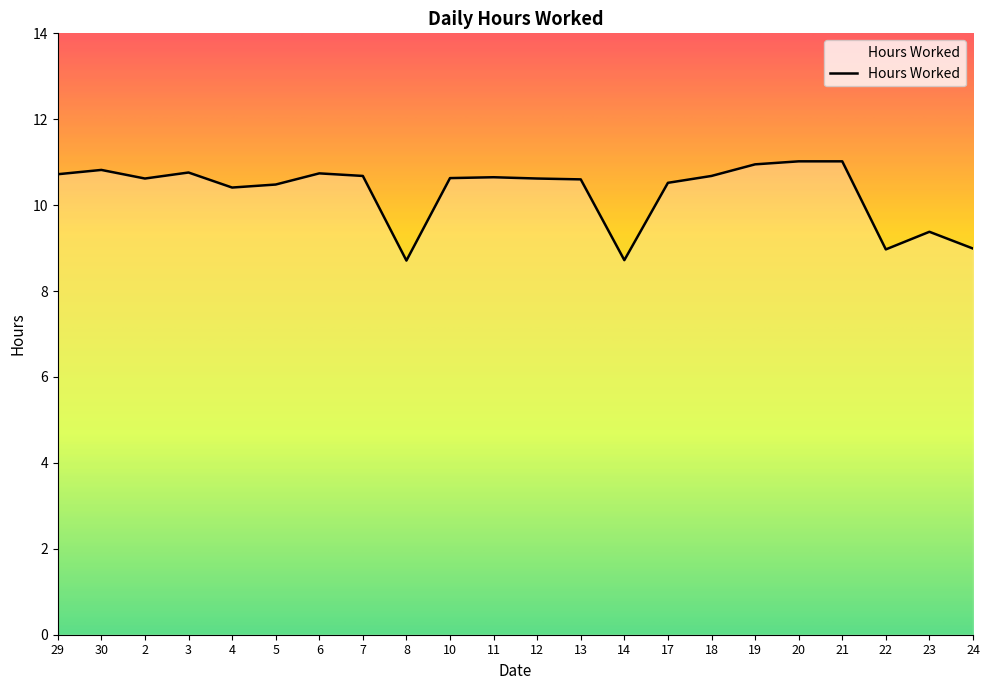

What is the greatest value displayed?

11.0